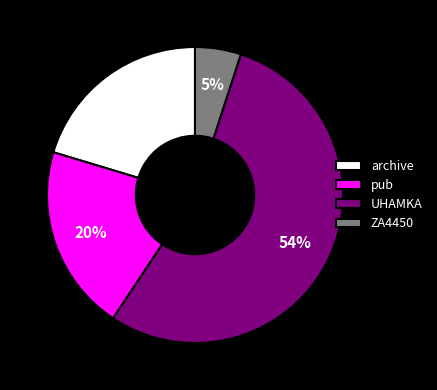

Is it true that pub is 20% of the pie?

True